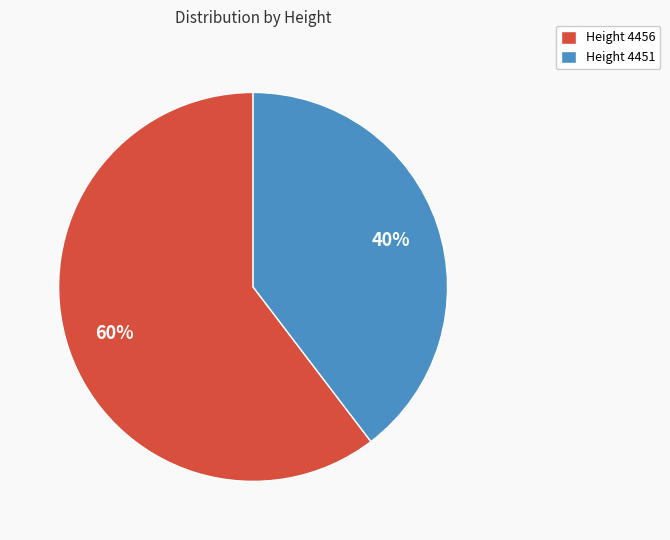

Is the sum of Height 4456 and Height 4451 greater than half?

Yes